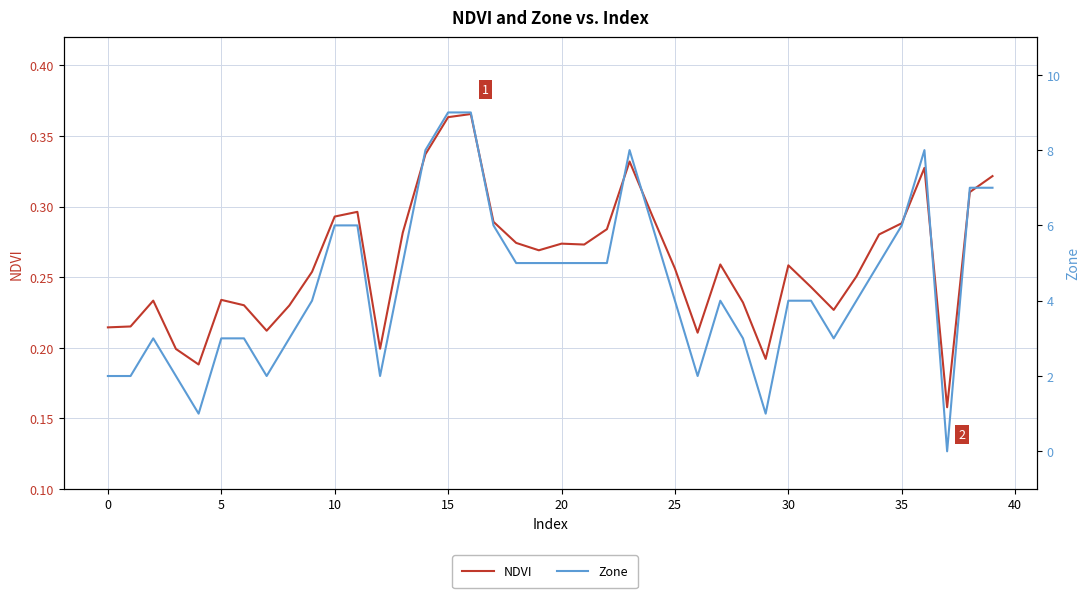

True or false: NDVI has a value of 0.1 at 35.

False